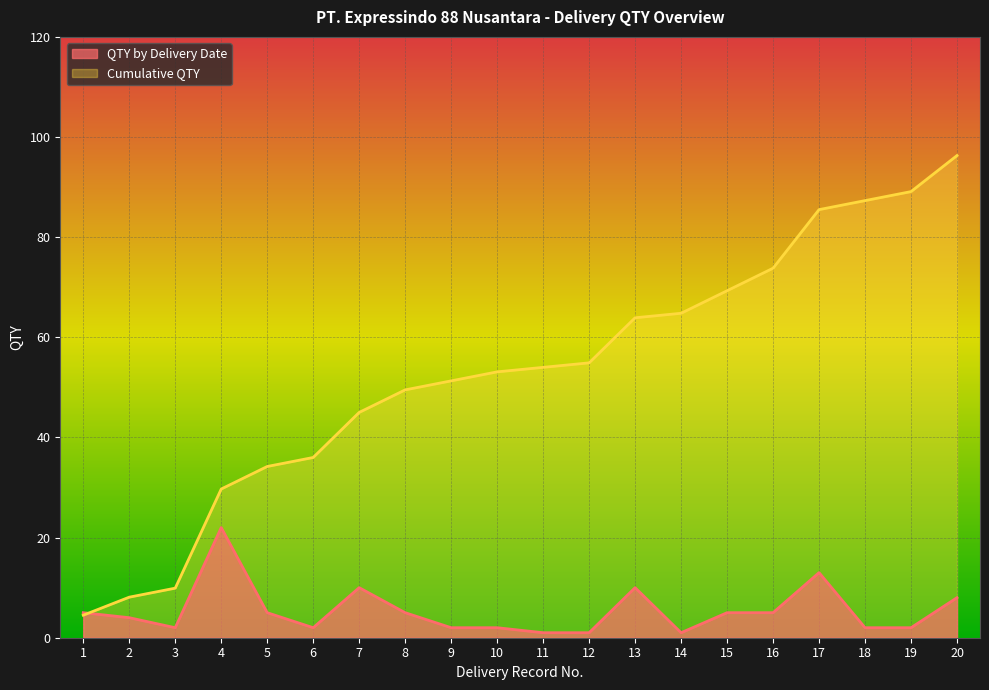

What is the total value across all series at 6?

38.0